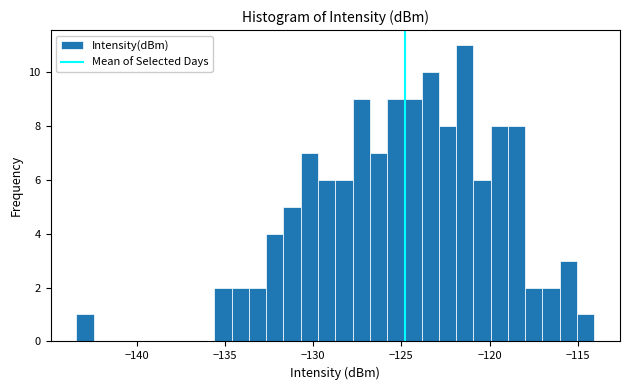

Around what value on the x-axis is the tallest bar? Give the approximate position of its centre, as read against the axis.

-121.5